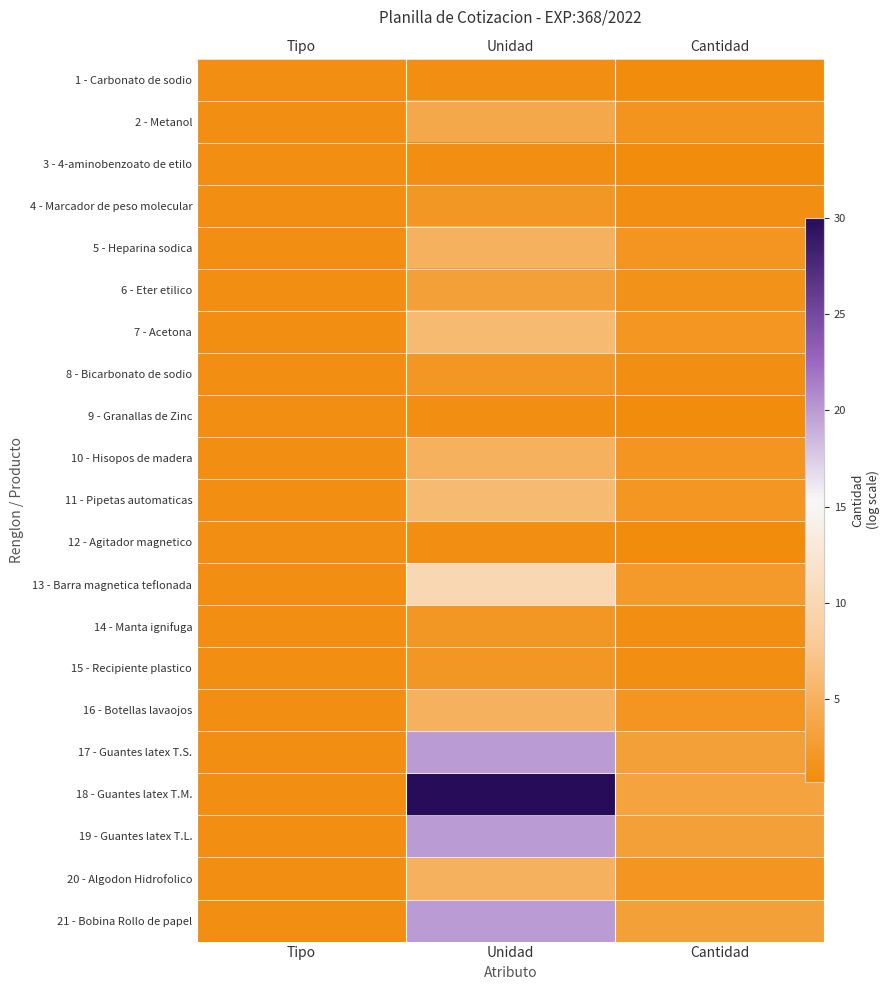

How many 16 - Botellas lavaojos values are between 1 and 5?

3